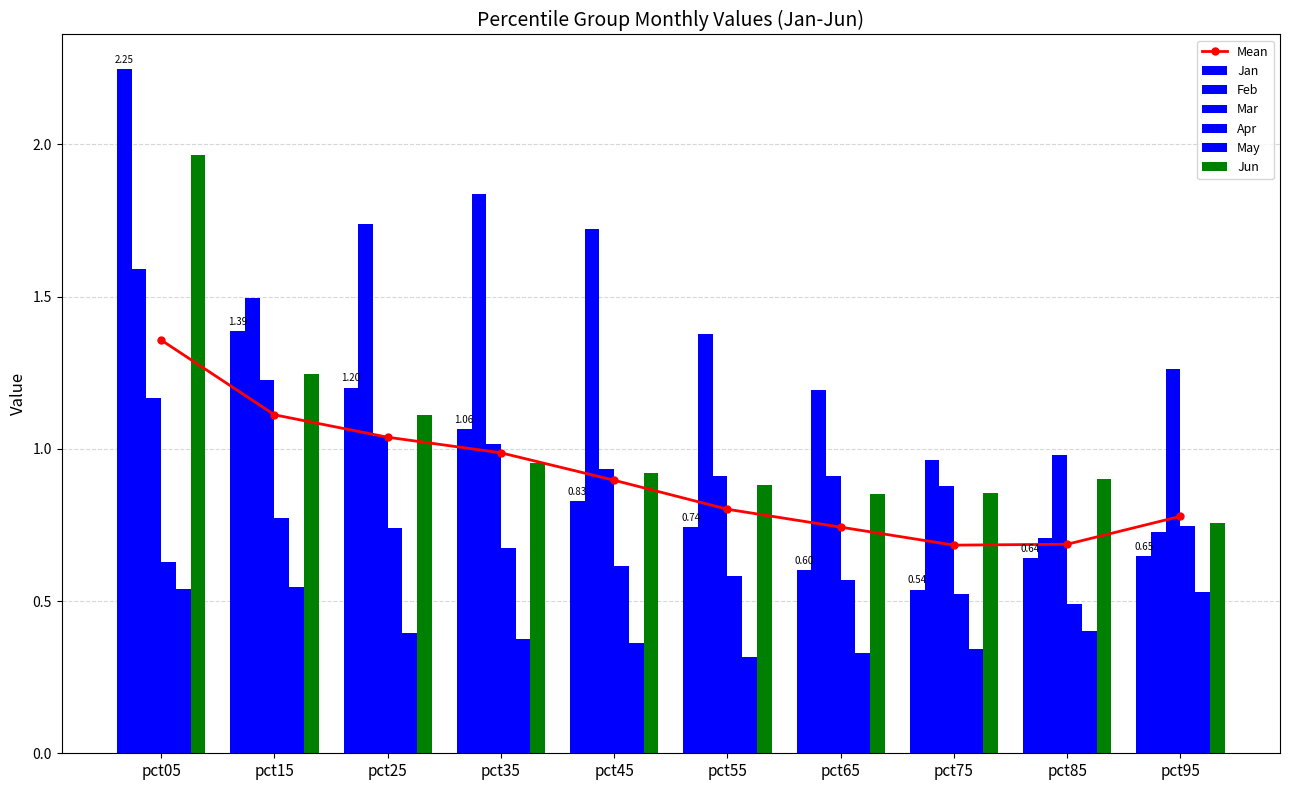

What is the spread (max minus min) of values at pct45?

1.4